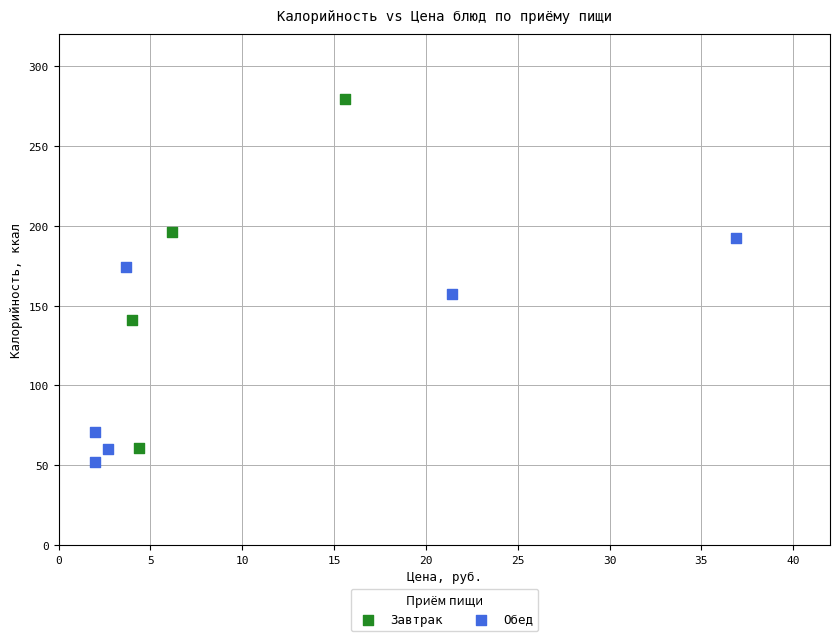

Which series has the widest spread of Y values?

Завтрак